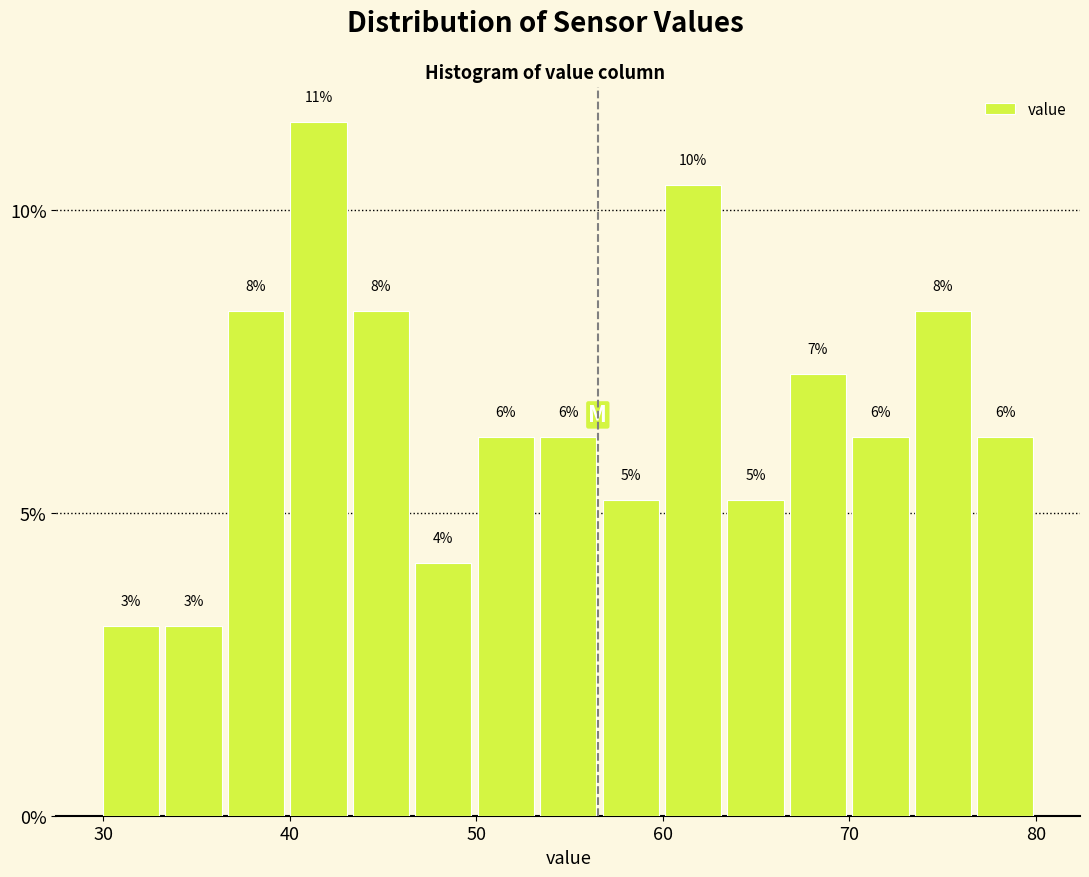

Read against the x-axis, roughly where is the centre of the tallest bar?

42